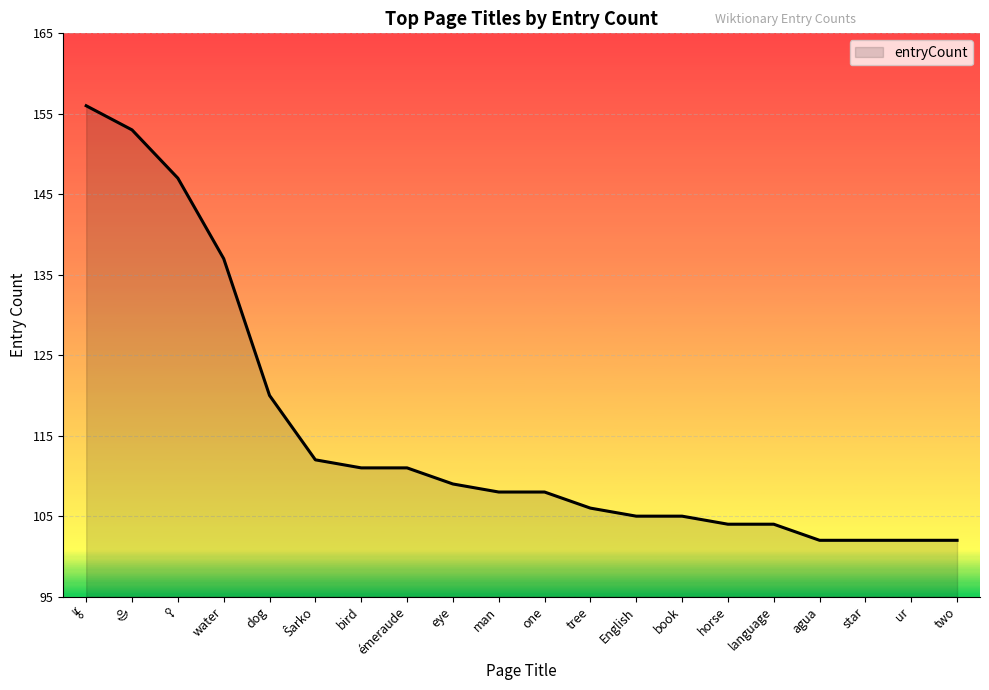

What is the difference between the second highest and second lowest values?

51